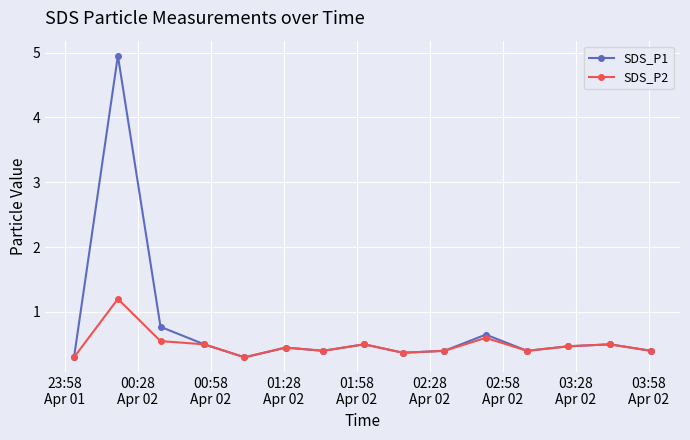

Does the chart display data point markers on the line(s)?

Yes